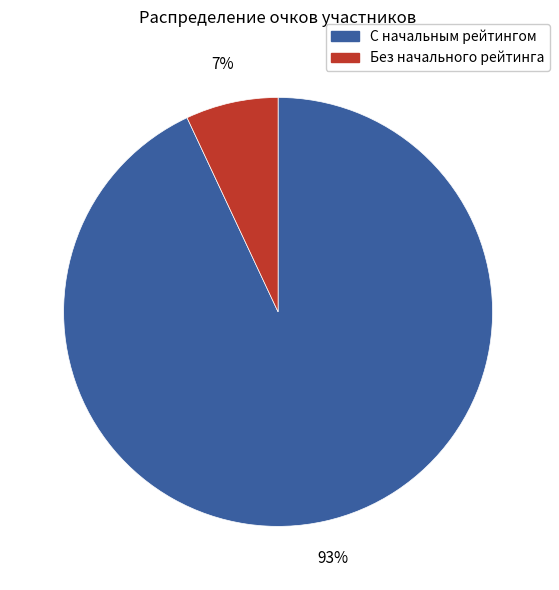

To the nearest percent, what is the difference between the largest and smallest slice percentages?

86%